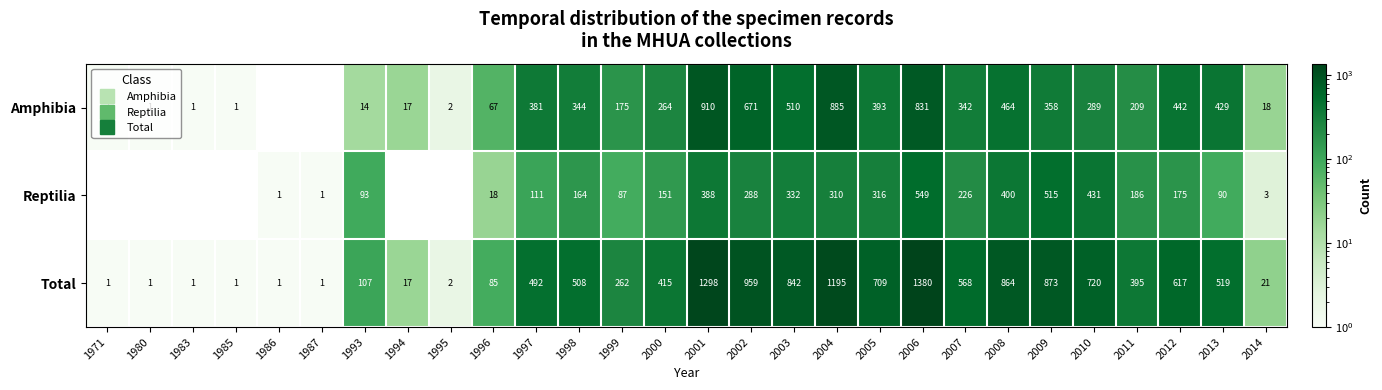

Where does the Amphibia series first go above 289?

1997